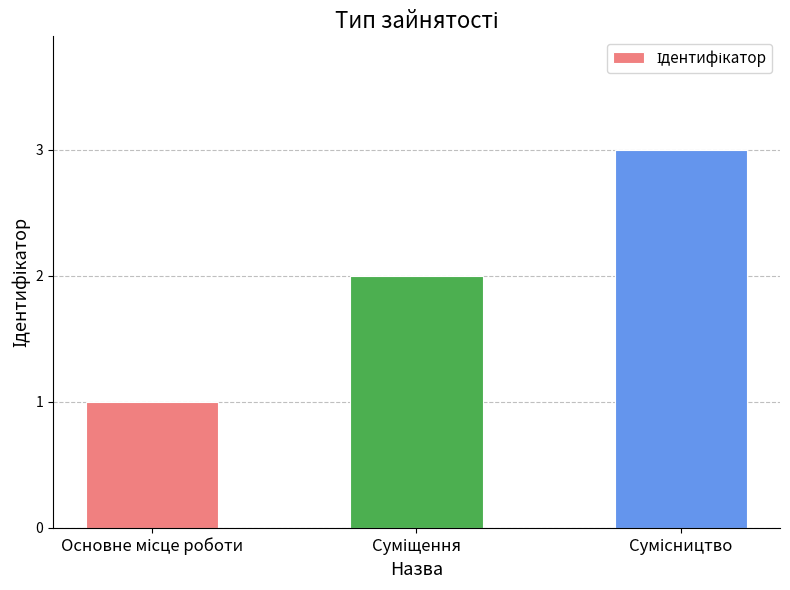

What is the greatest value displayed?

3